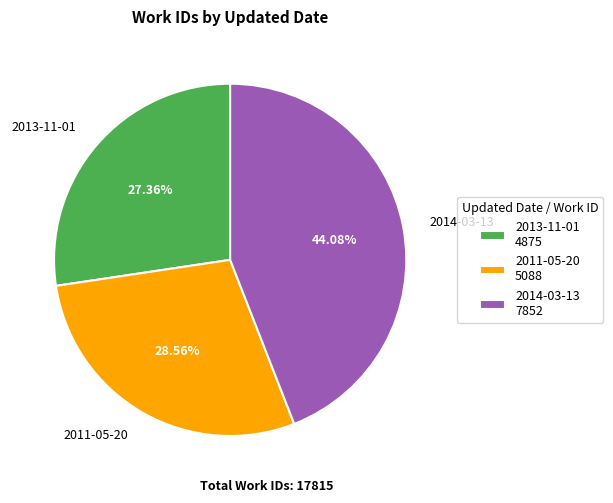

What percentage do 2011-05-20 and 2013-11-01 together represent?

55.9%